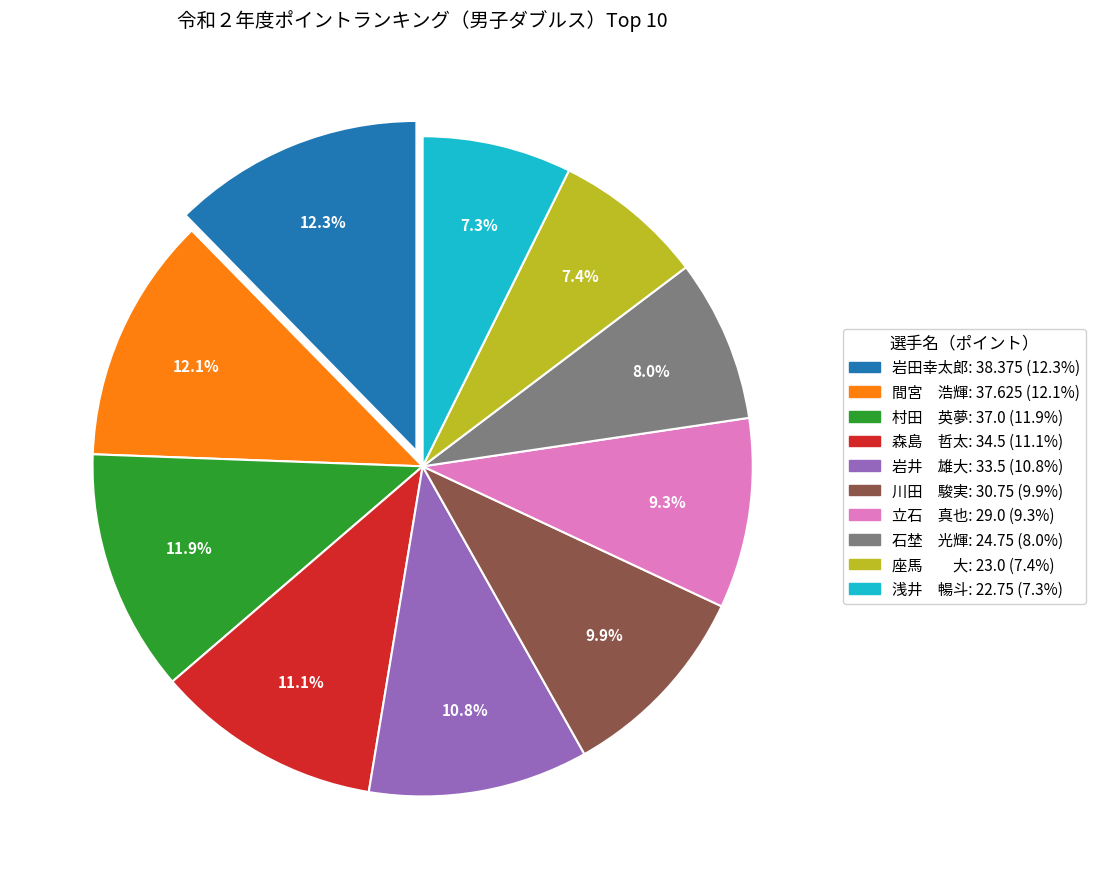

Combined, what portion of the pie is 川田 駿実 and 岩田幸太郎?

22.2%